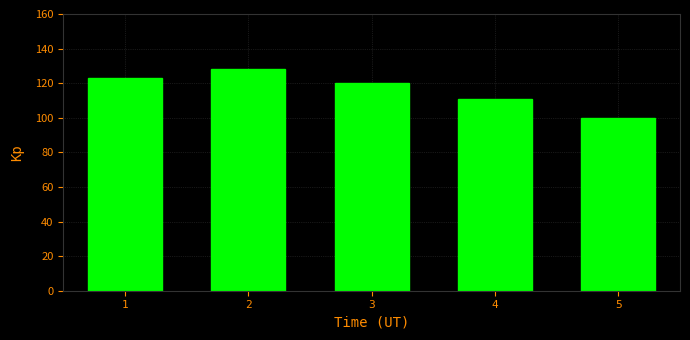

The value at 2 is 128. True or false?

True